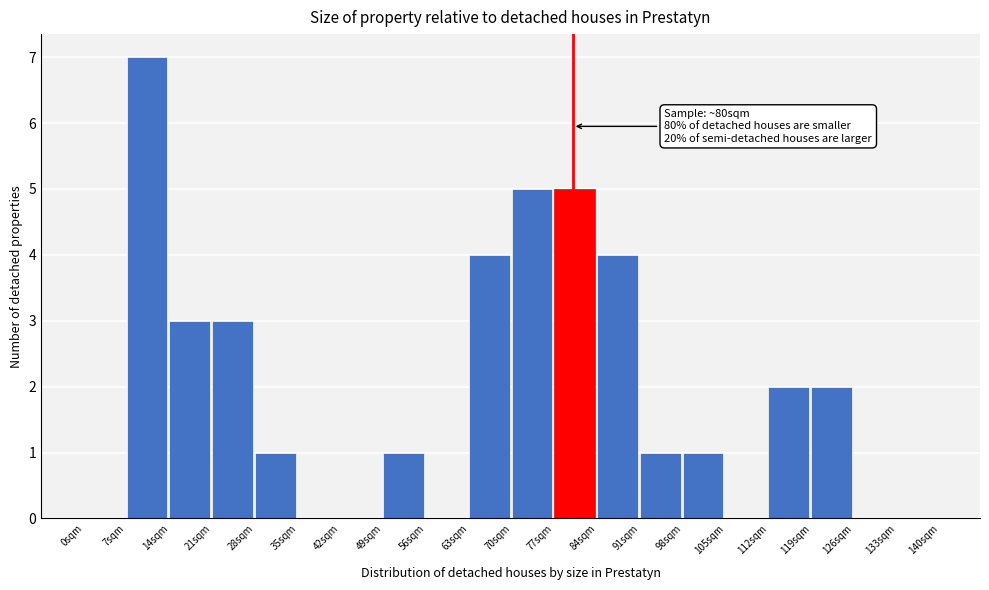

Which range on the x-axis has the tallest bar?

7 to 14